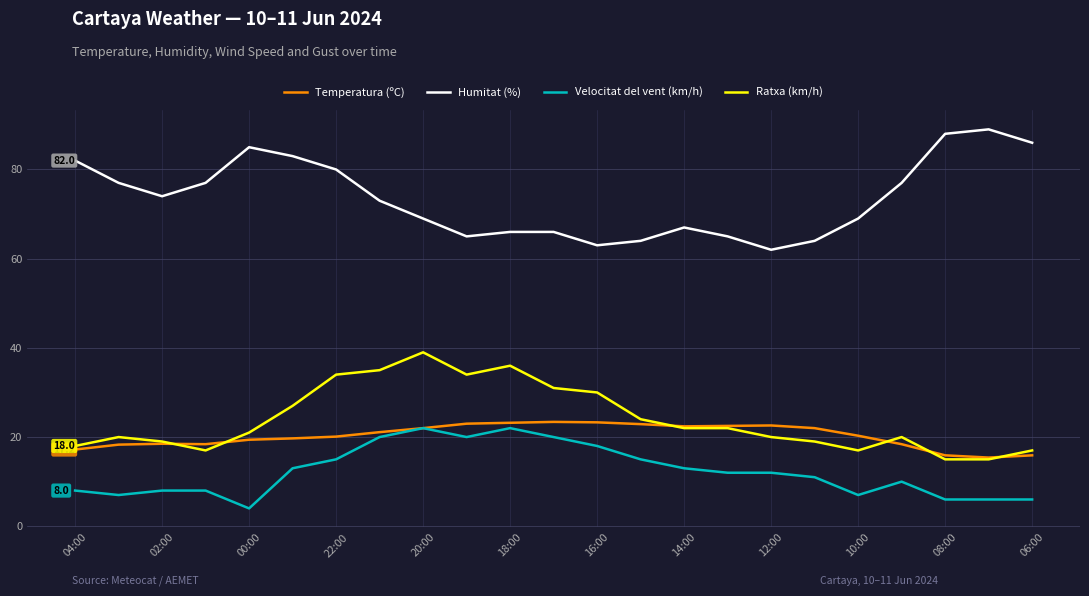

What is the maximum value for Humitat (%)?

89.0